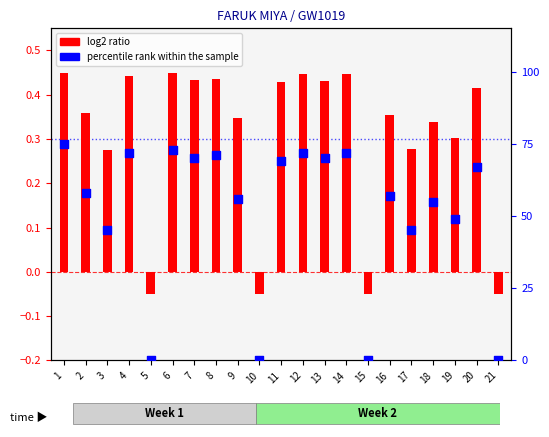

Which series has the largest Y range (max minus min)?

percentile rank within the sample